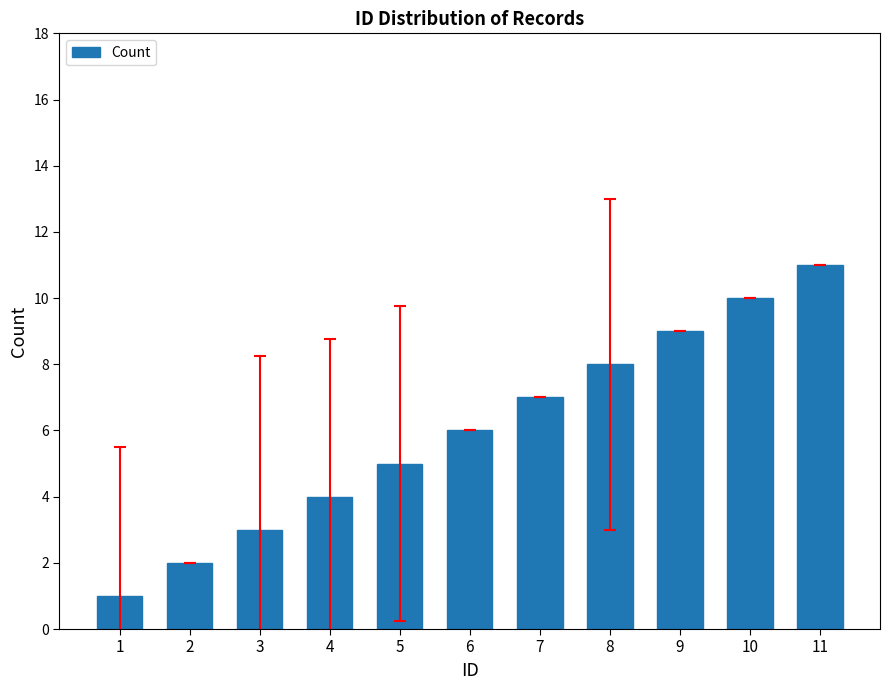

How many distinct data groups are displayed?

1